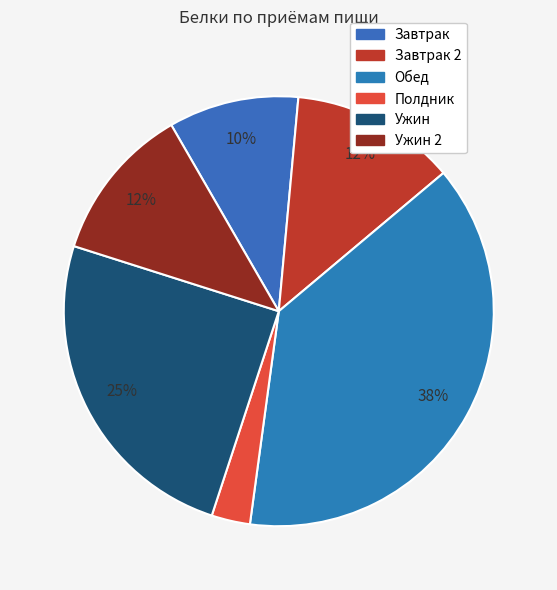

How many slices are in this pie chart?

6